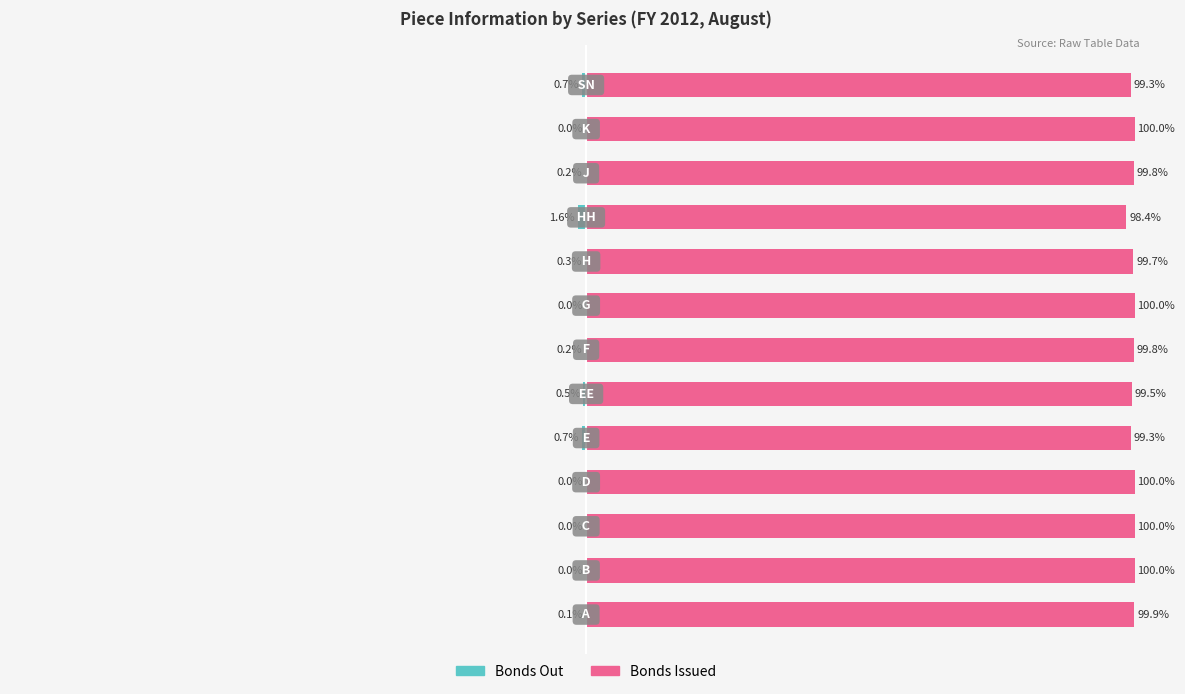

What is the average value of the Bonds Issued series?

99.7